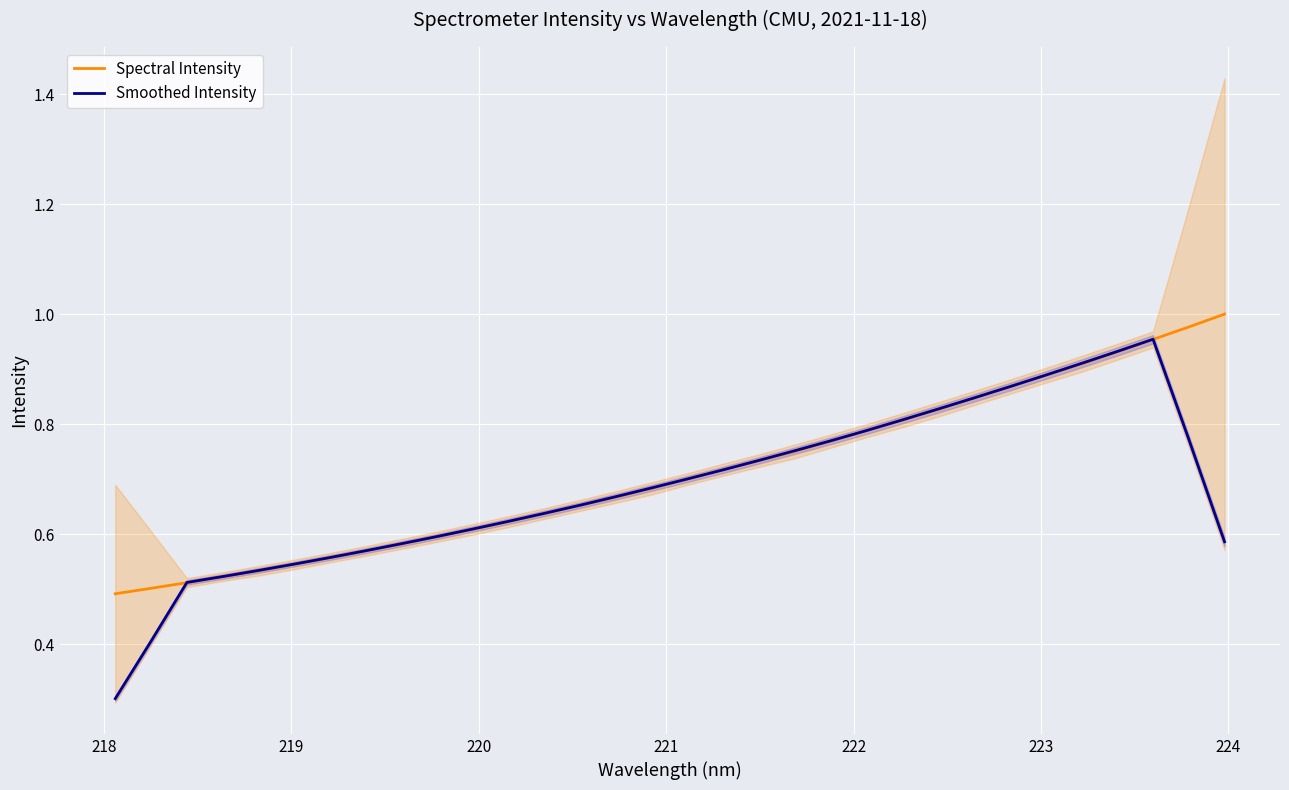

What is the lowest value of the Smoothed Intensity series?

0.3